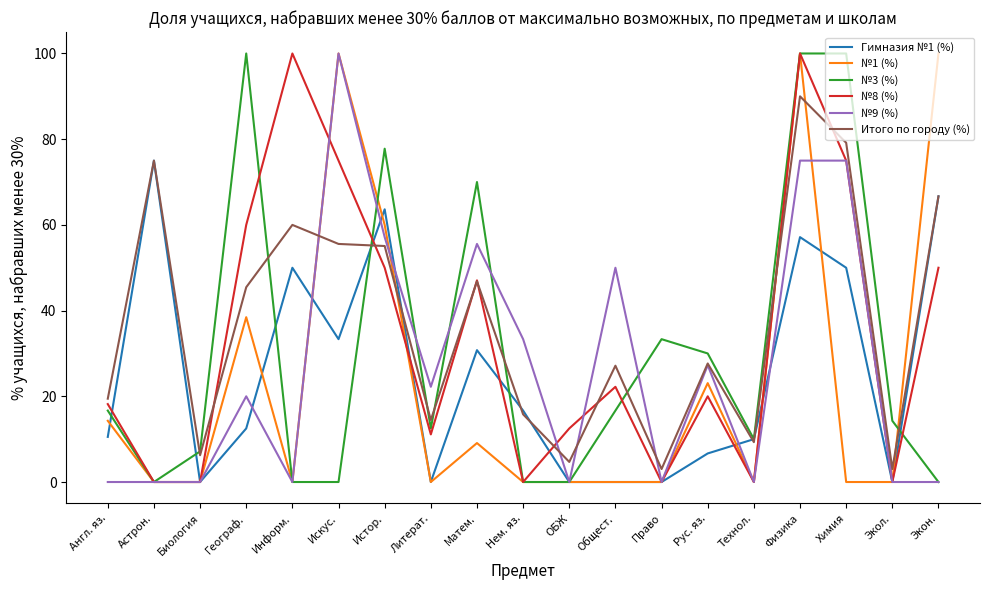

What position from the right is Матем.?

11